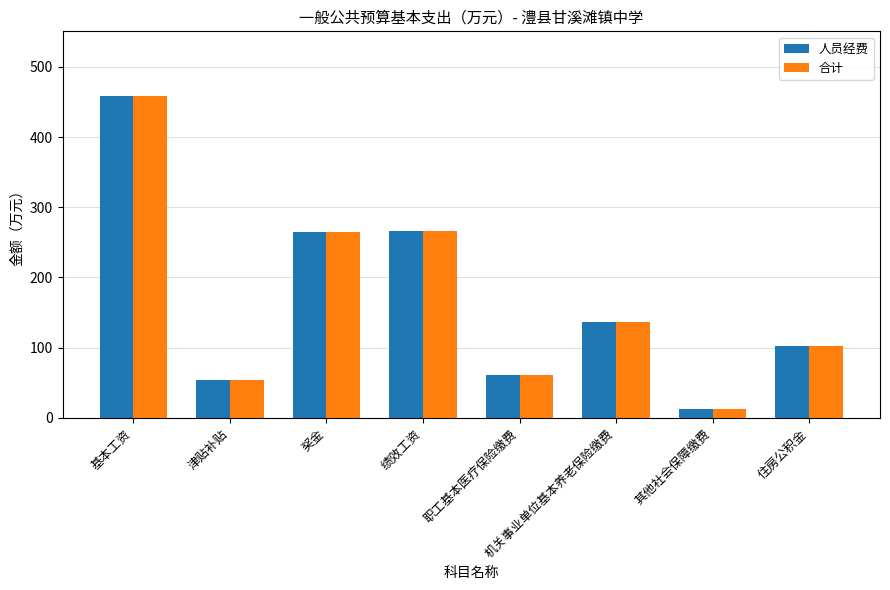

Is it true that 合计 equals 76.3 at 机关事业单位基本养老保险缴费?

False